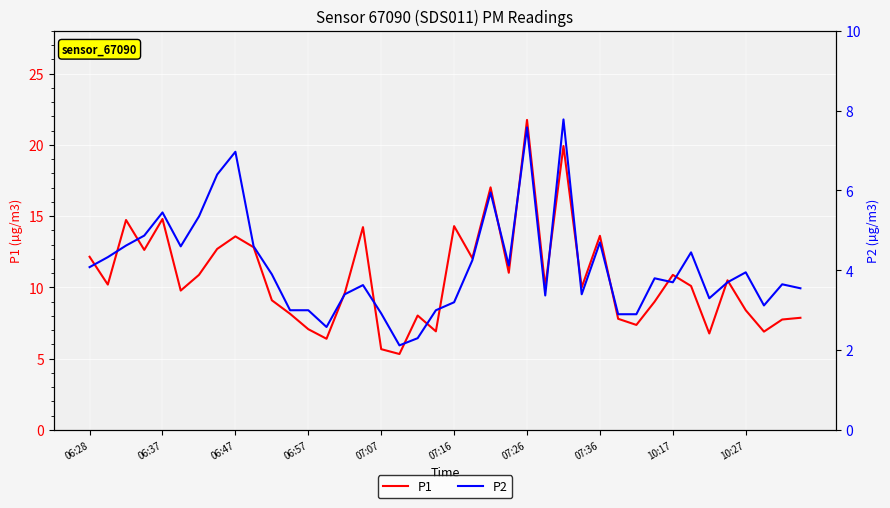

Is it true that P1 equals 23.2 at 15?

False